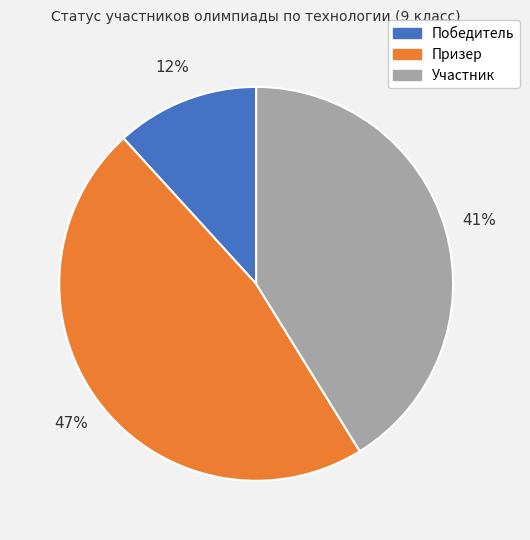

What is the ratio of the value at Победитель to the value at Участник?

0.3